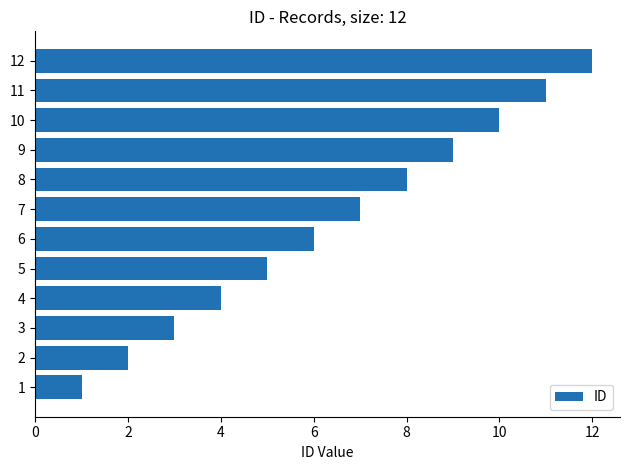

Are the bars horizontal?

Yes